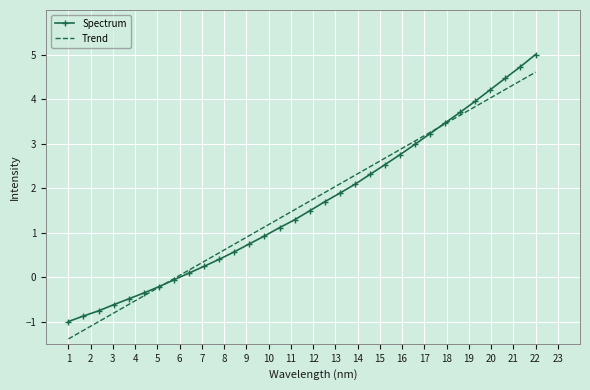

How many positive values does the Spectrum series have?

24